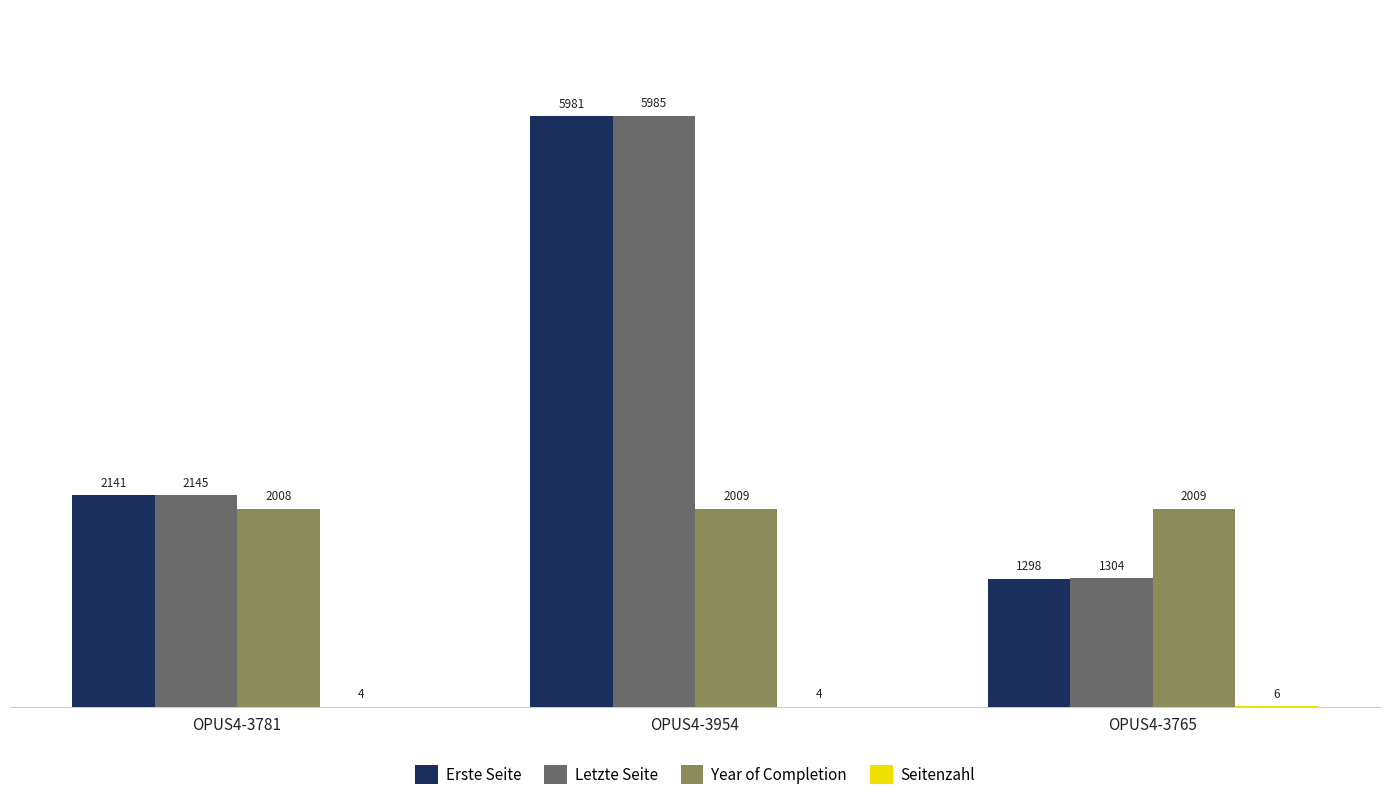

What is the sum of the Letzte Seite values at OPUS4-3954 and OPUS4-3781?

8130